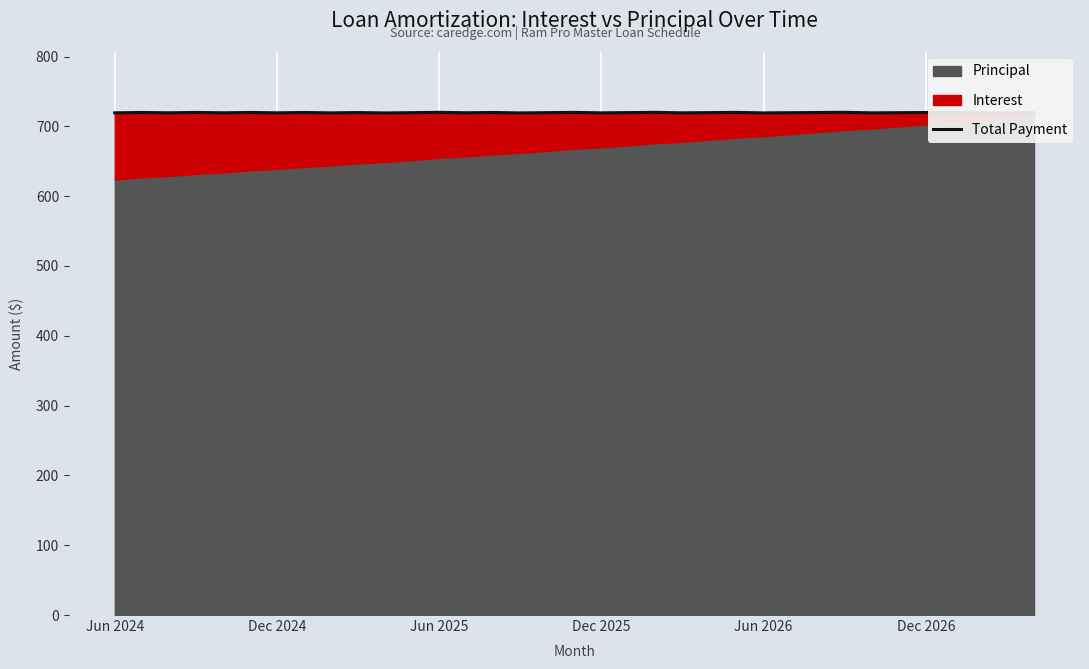

True or false: there are more than 1 points higher than both neighbors.

True